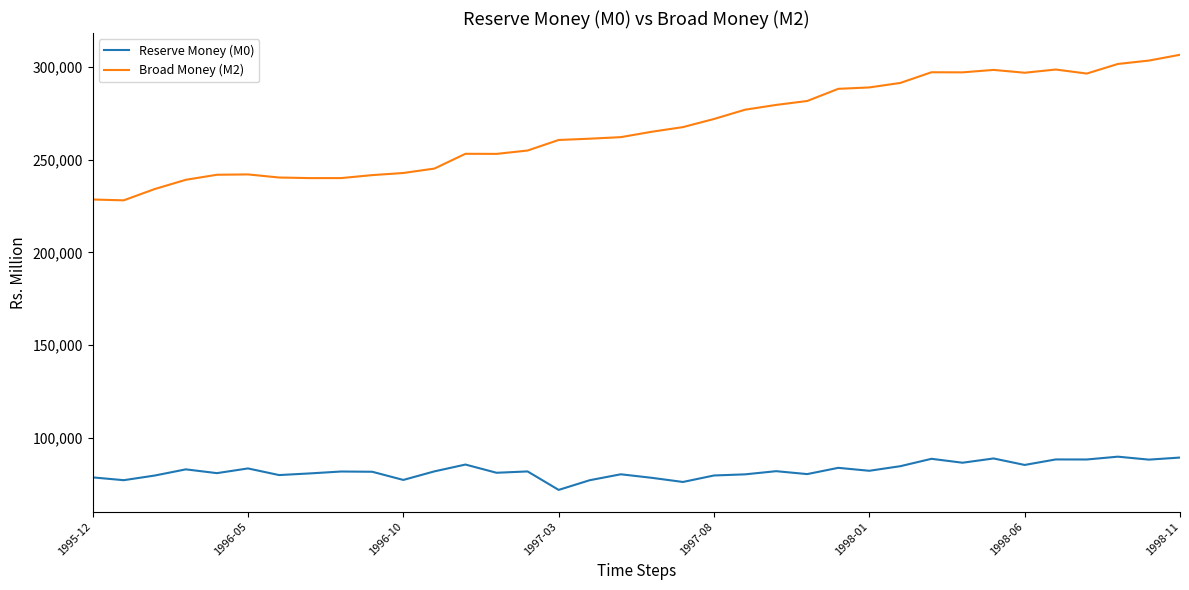

True or false: Broad Money (M2) and Reserve Money (M0) cross at least once.

False